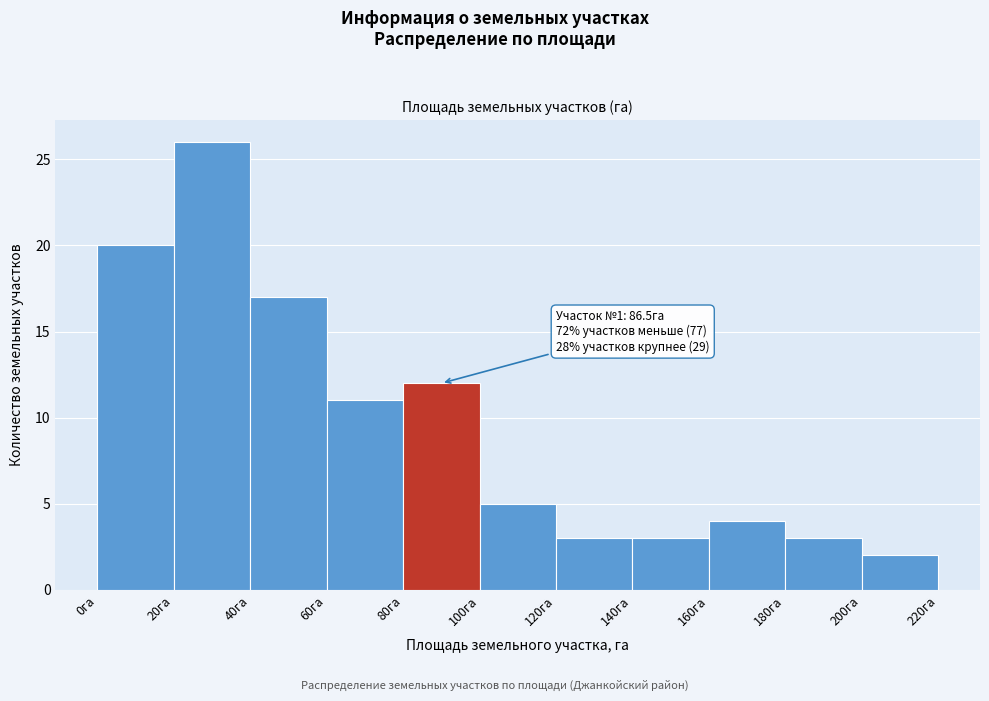

Over which range of the x-axis is the bar tallest?

20 to 40